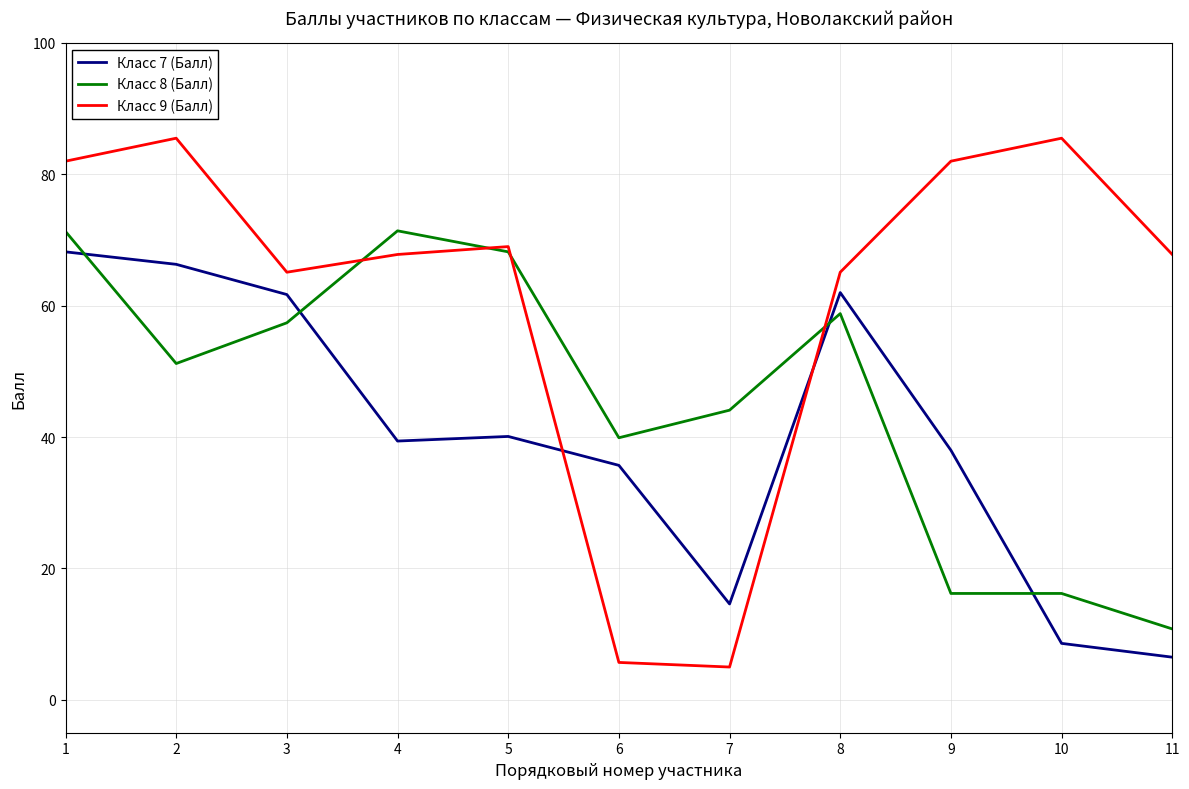

Between 3 and 7, which series saw the biggest shift?

Класс 9 (Балл)